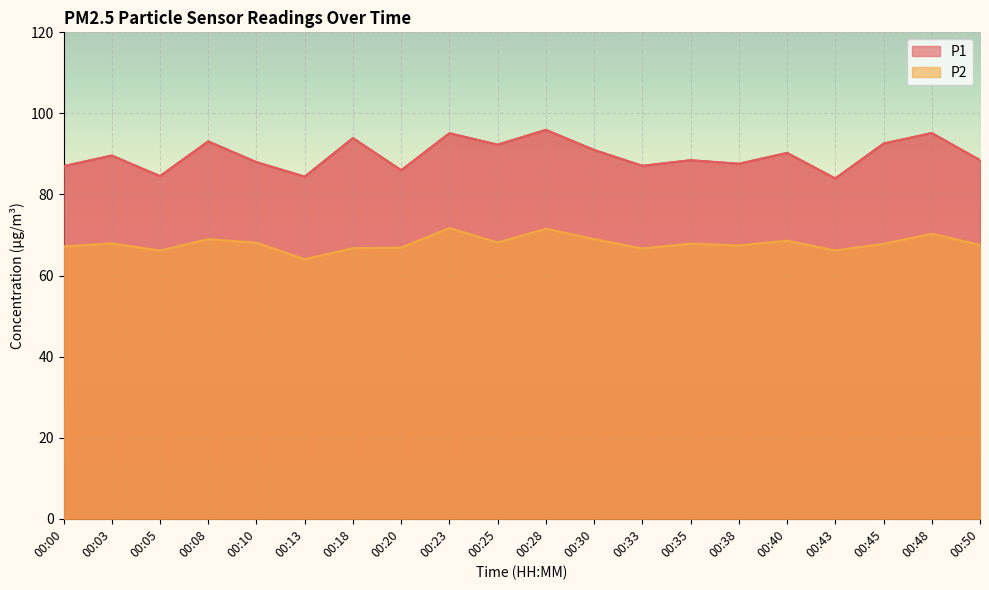

The value of P2 at 00:08 is 110.8. True or false?

False